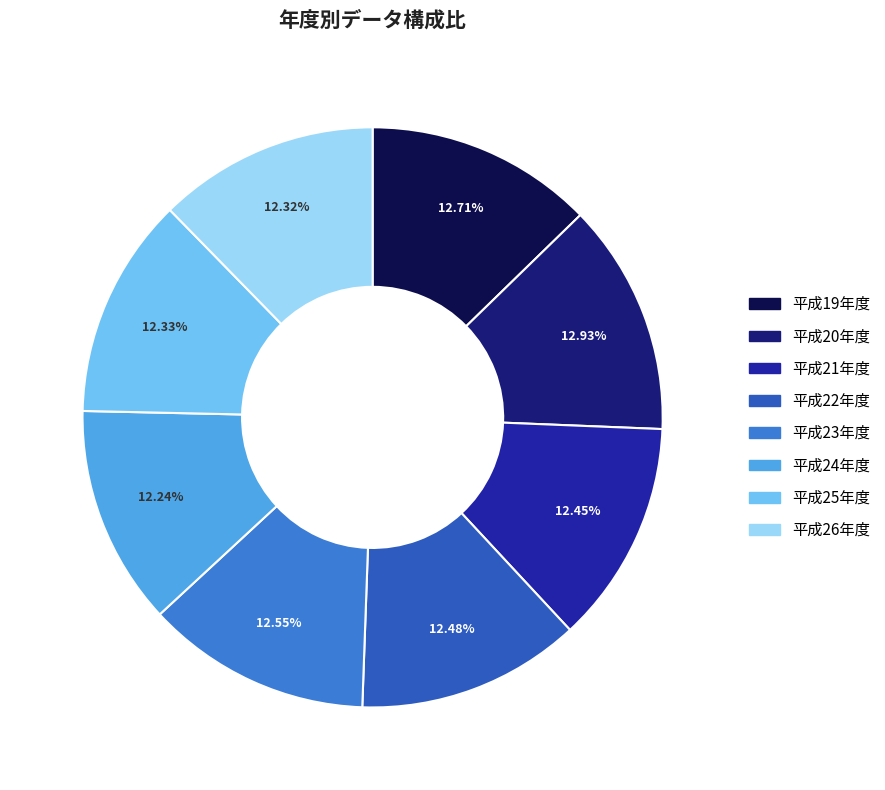

Approximately how many times larger is the value at 平成20年度 compared to 平成25年度?

1.0